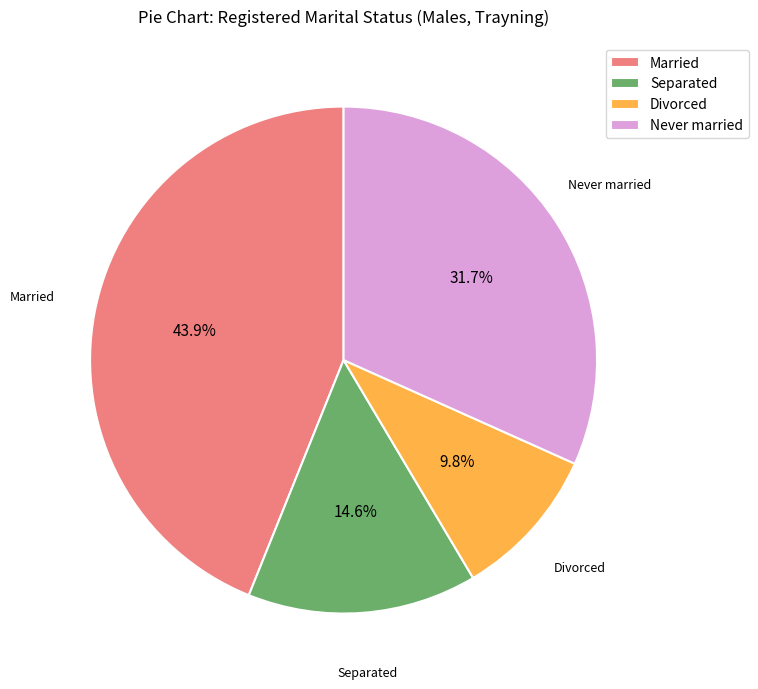

Is there a majority slice in this chart?

No